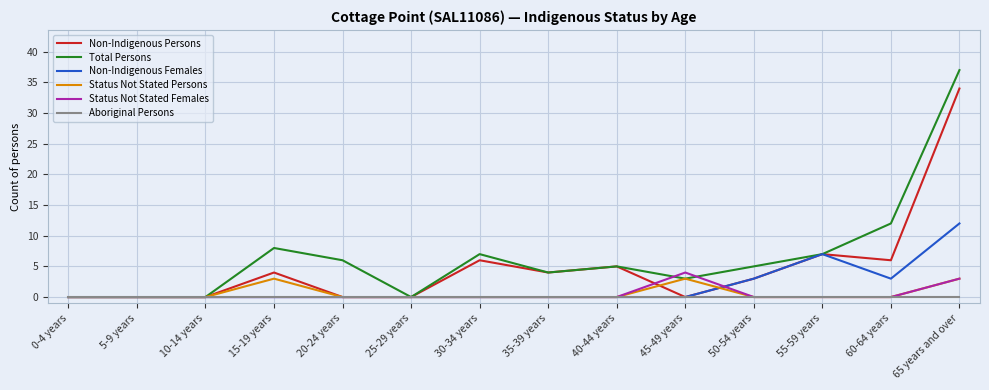

Count the number of data series in this chart.

6